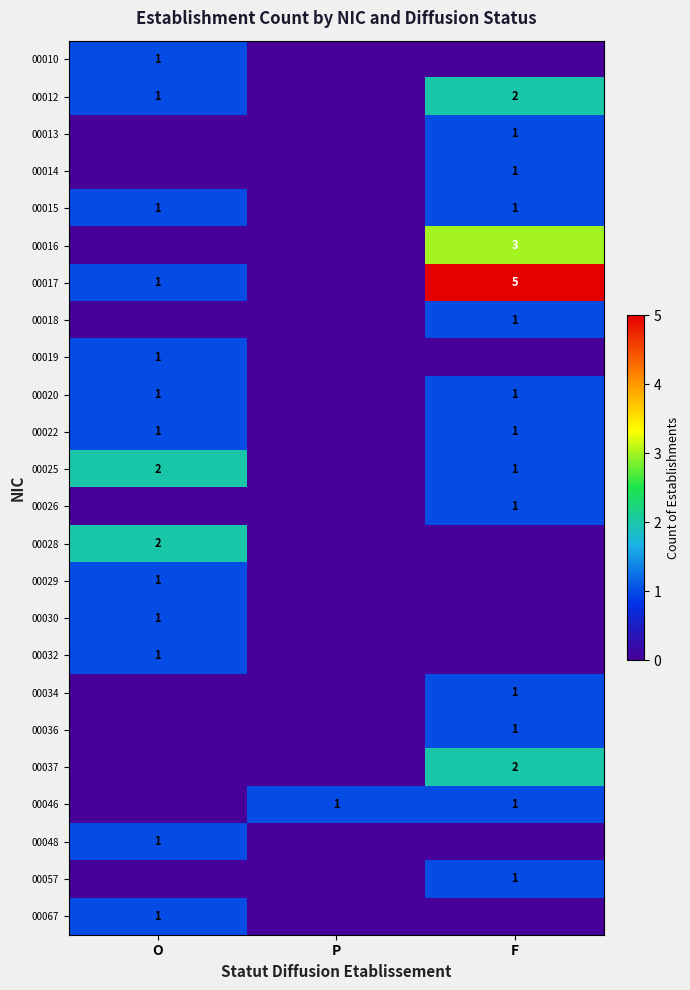

The 00017 series shows 1 at O. True or false?

True